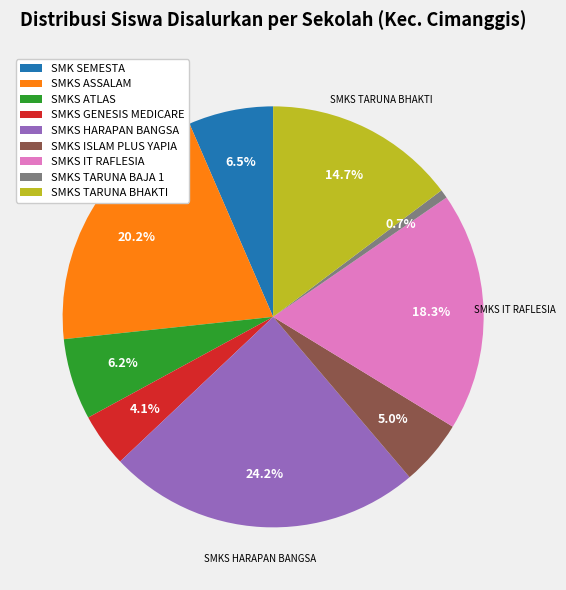

Does any single category account for the majority?

No